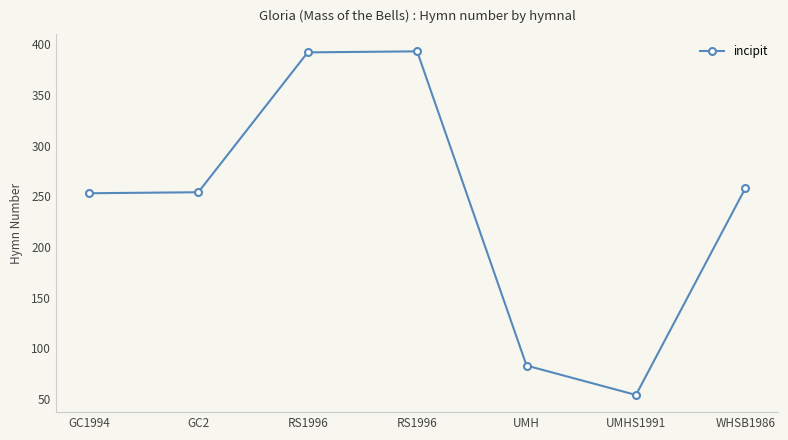

Which label corresponds to the largest value in the chart?

RS1996